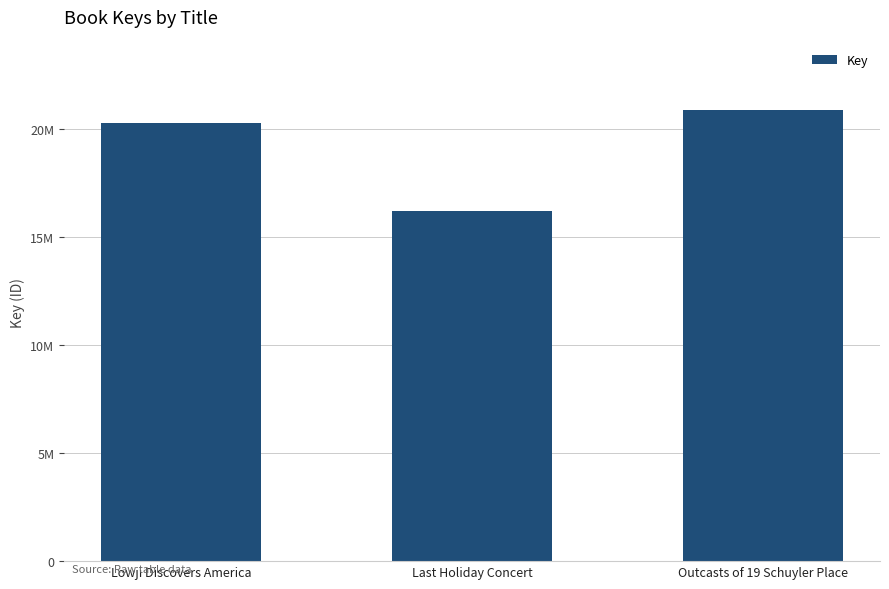

Rank the categories by value from lowest to highest.

Last Holiday Concert, Lowji Discovers America, Outcasts of 19 Schuyler Place